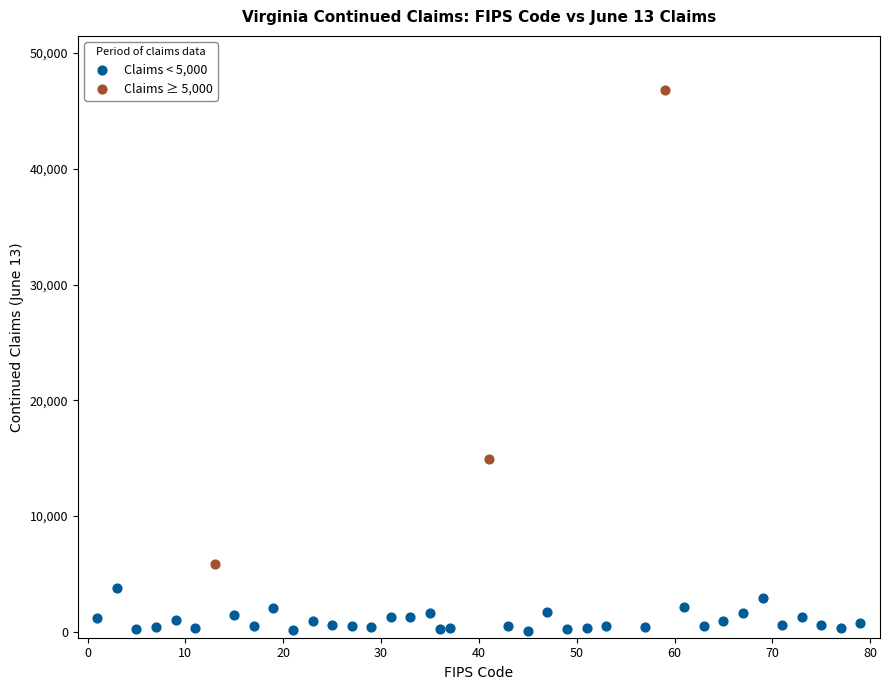

What are all the series names shown in the legend?

Claims < 5,000, Claims ≥ 5,000